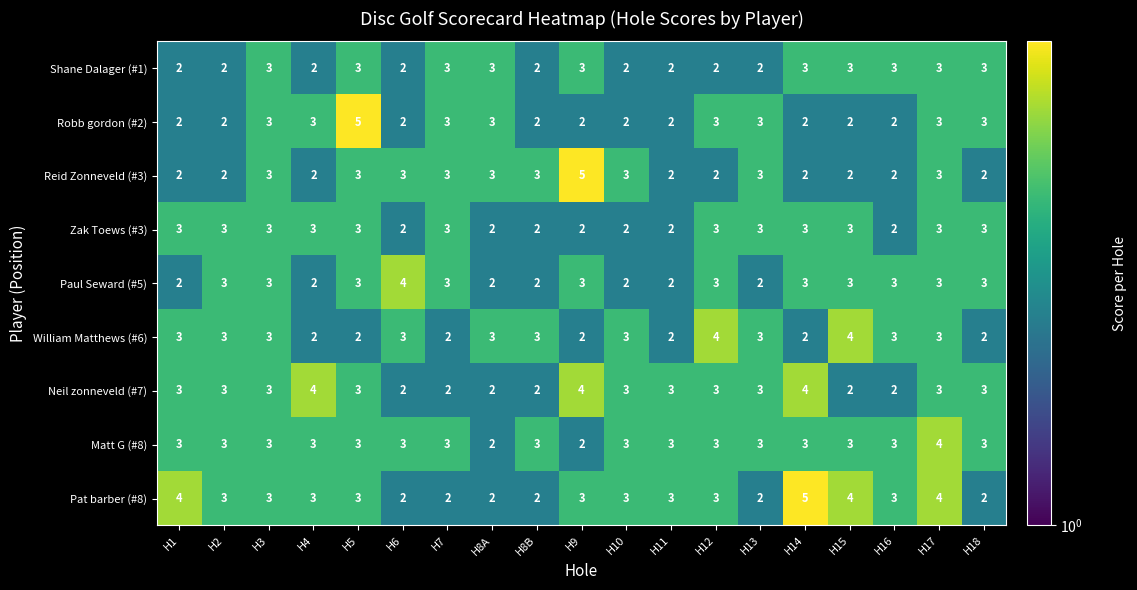

The value of Matt G (#8) at H3 is 3. True or false?

True